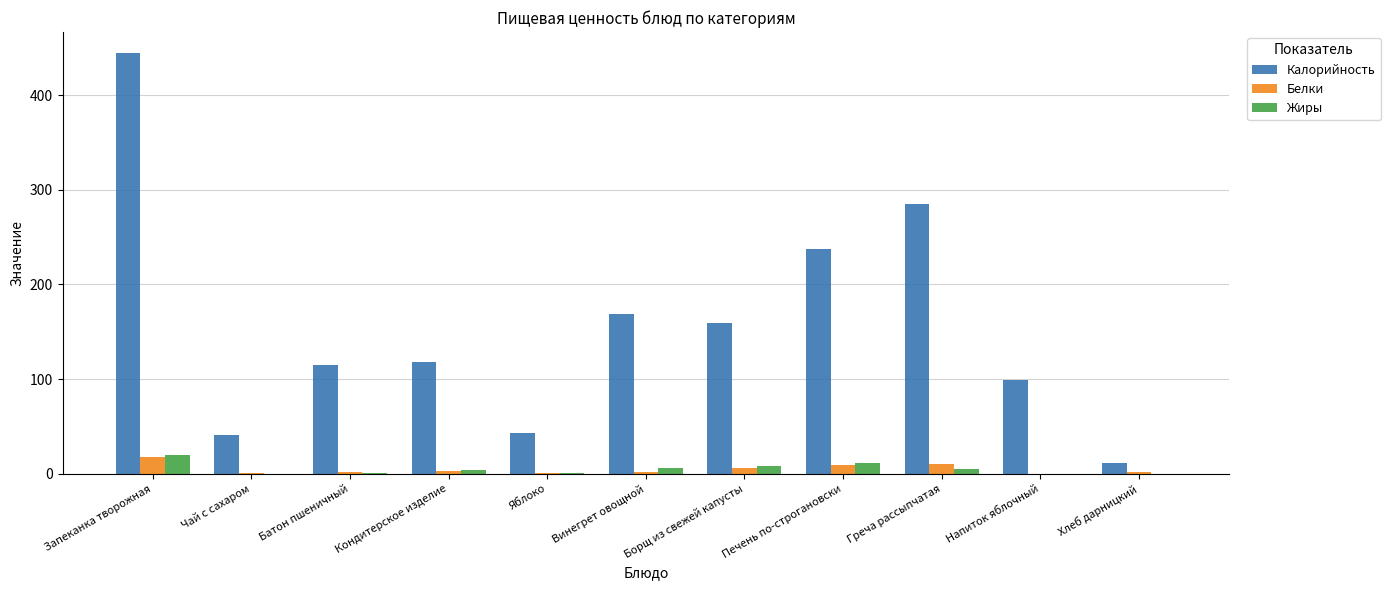

Count the number of data series in this chart.

3